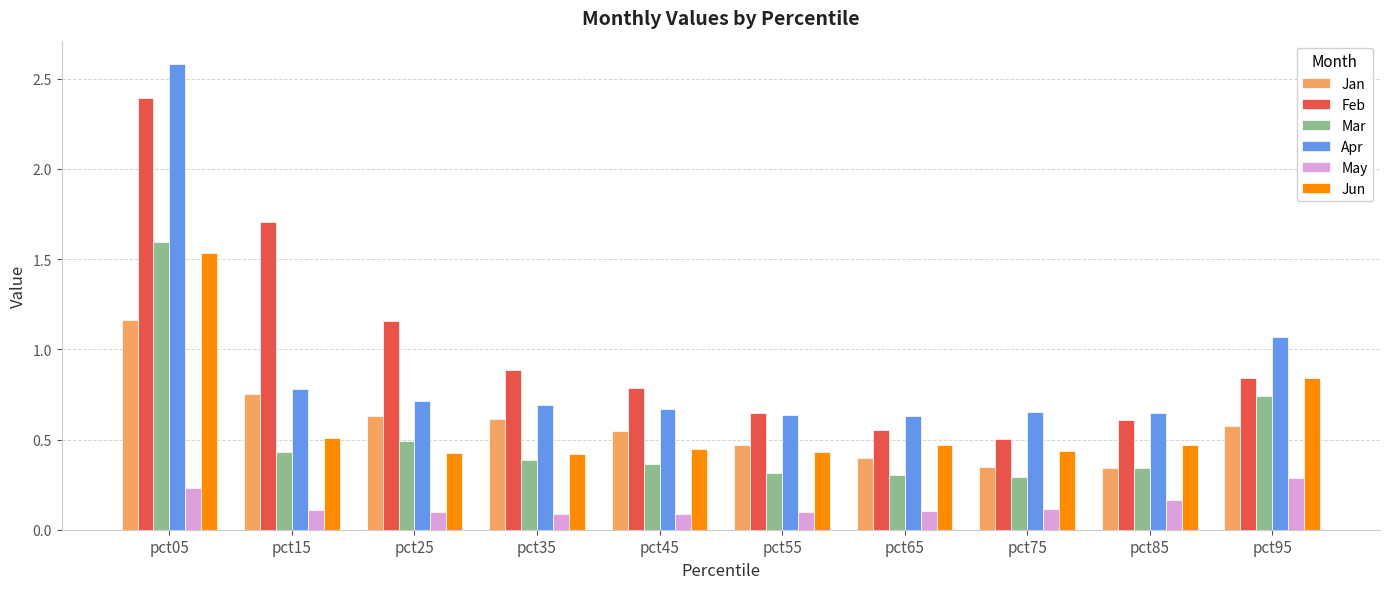

At which category does the chart reach its peak across all series?

pct05